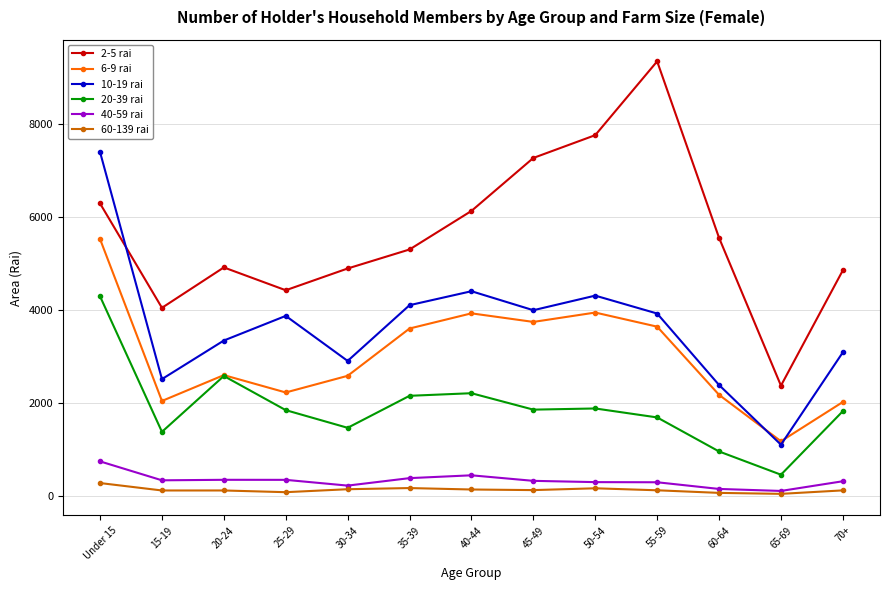

What are all the series names shown in the legend?

2-5 rai, 6-9 rai, 10-19 rai, 20-39 rai, 40-59 rai, 60-139 rai